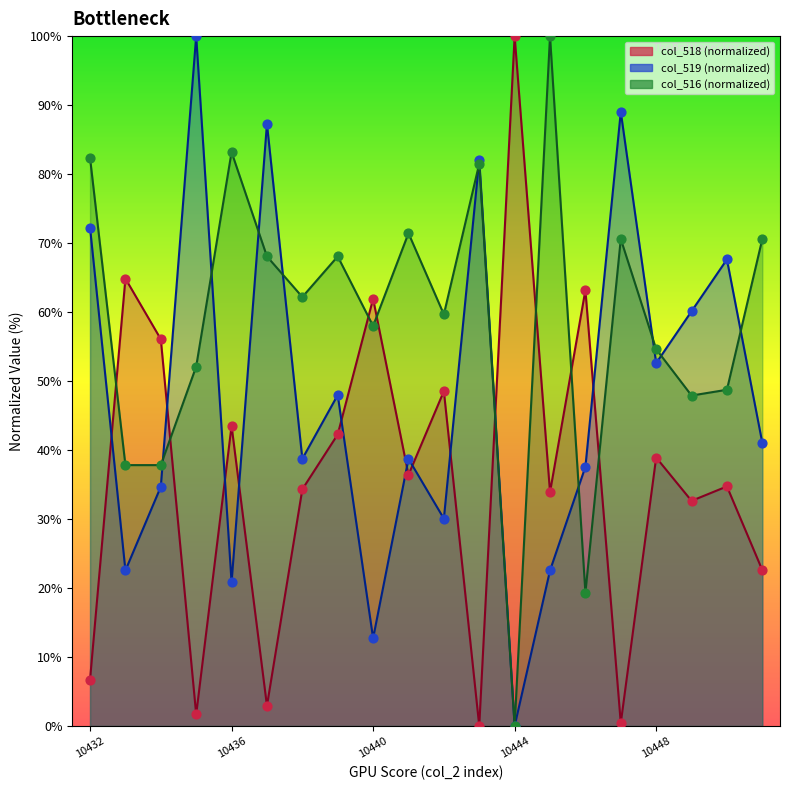

Which series has the largest Y range (max minus min)?

col_518 line